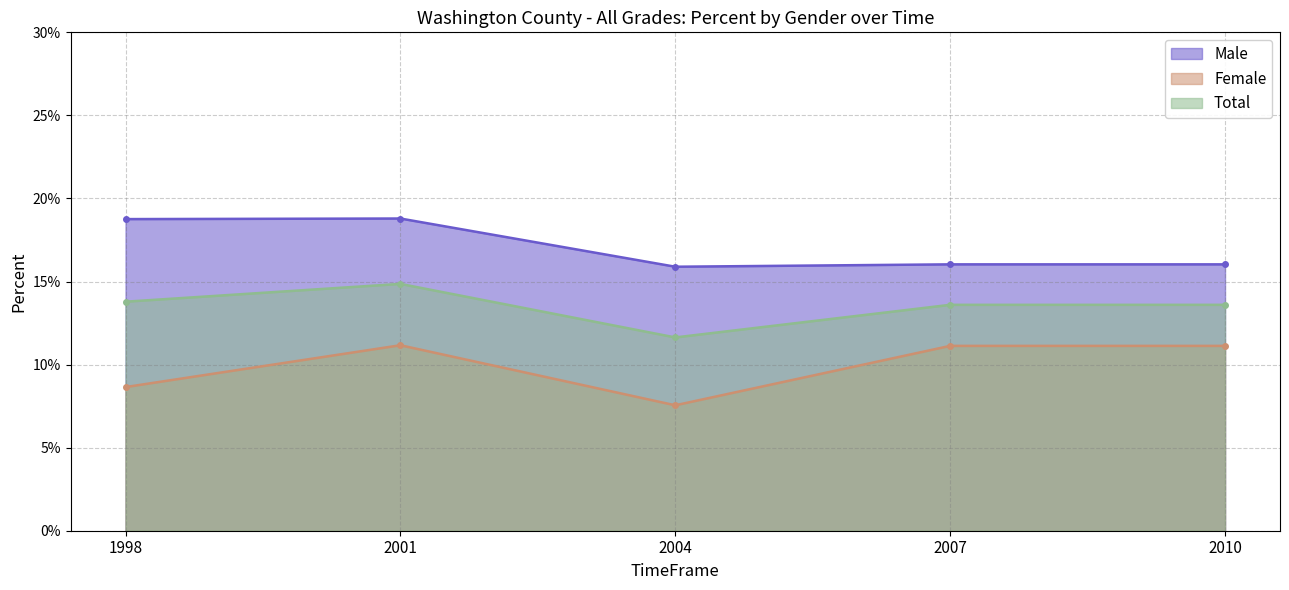

What is the average value of the Male series?

0.2